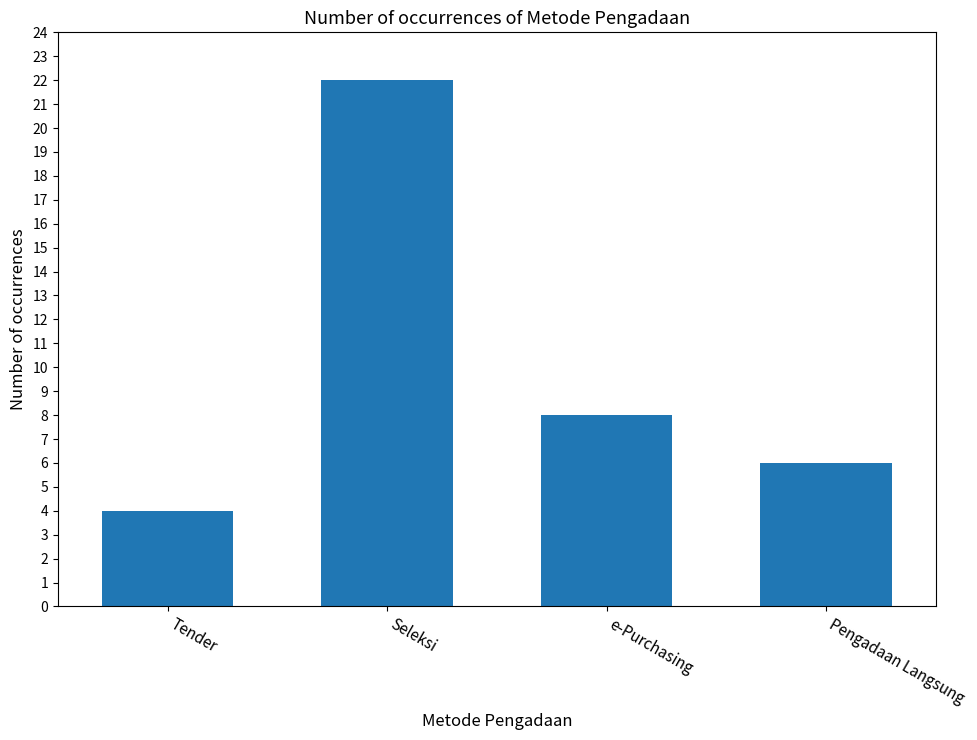

Where does the data first go above 8?

Seleksi